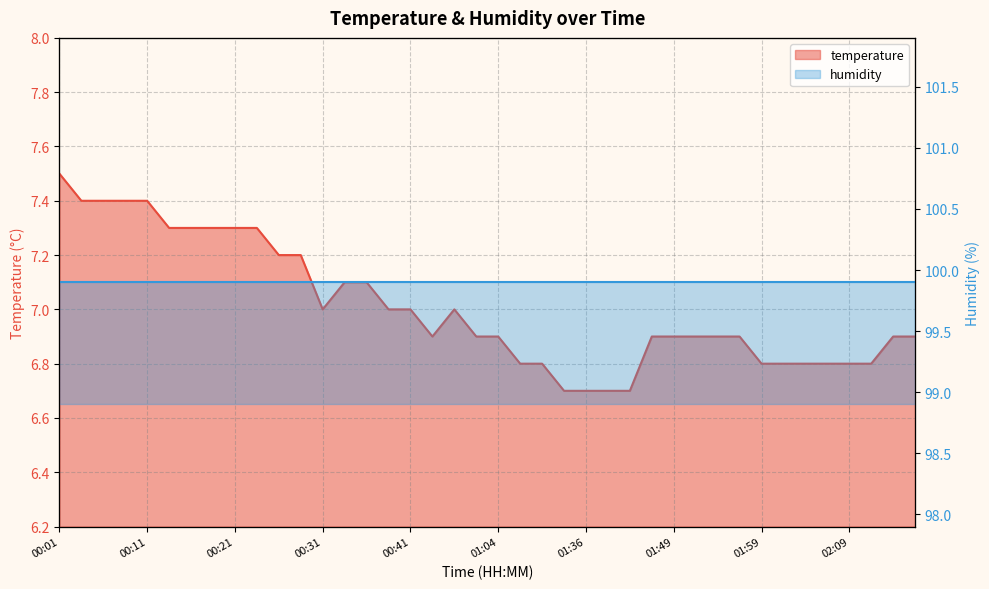

Is it true that the value at 01:02 is 6.9?

True